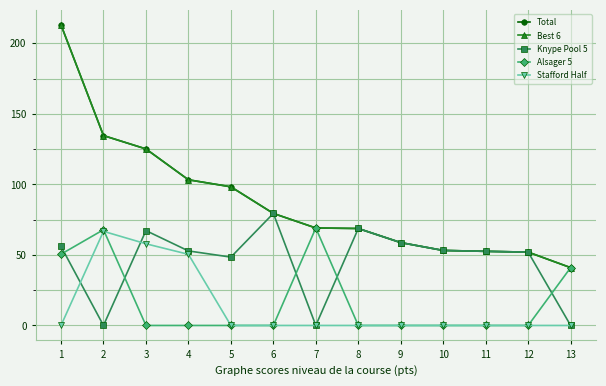

Does the chart have visible grid lines?

Yes